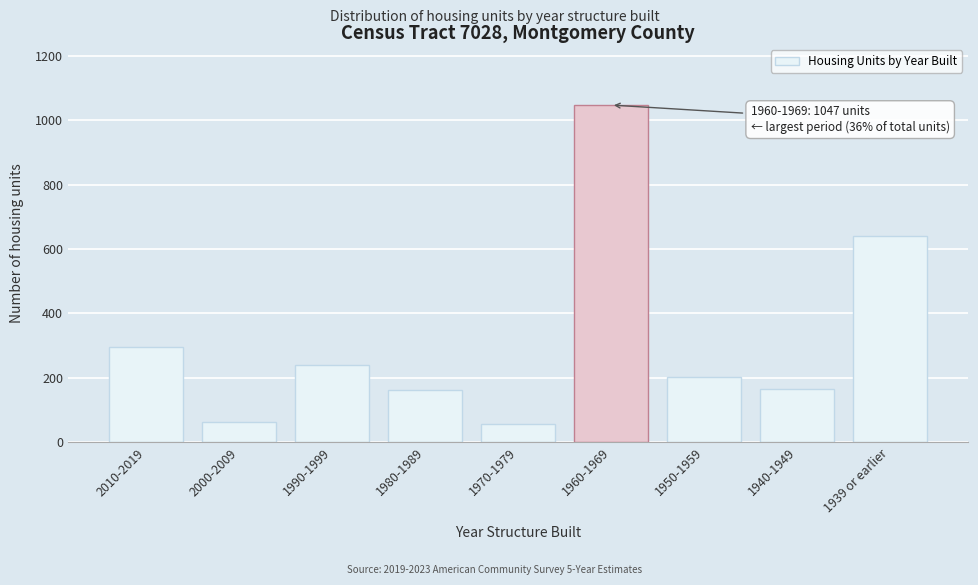

Approximately how many times larger is the value at 2000-2009 compared to 1990-1999?

0.3